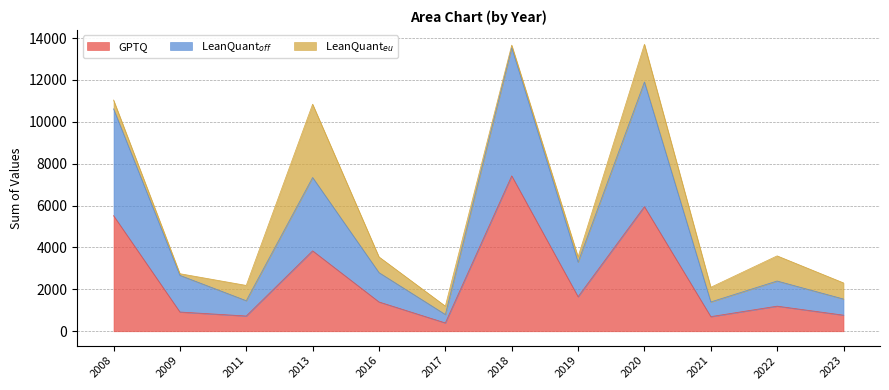

What is the minimum value shown in the chart?

400